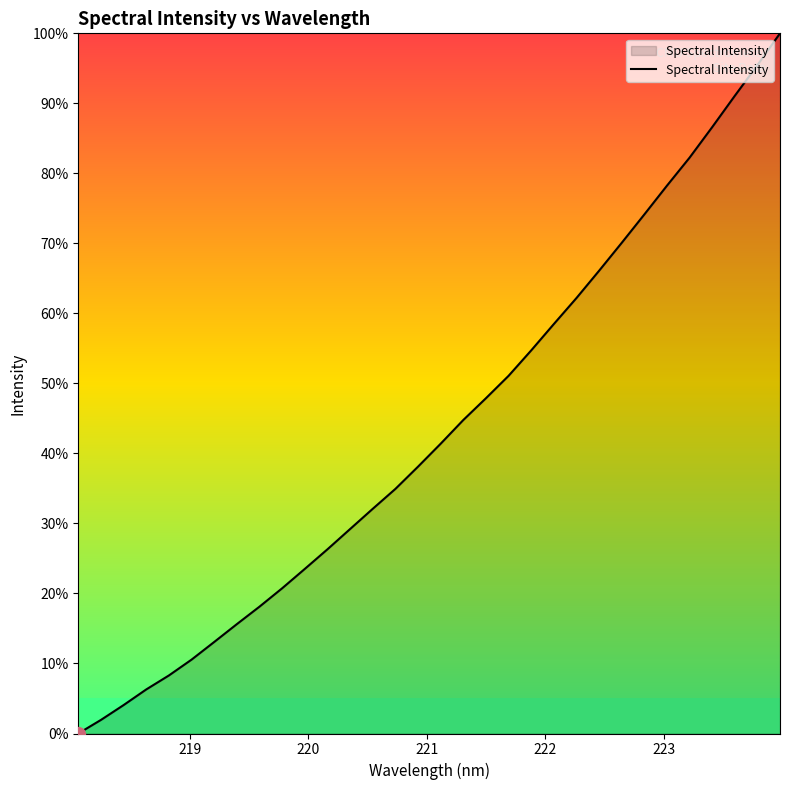

What is the greatest value displayed?

100.0